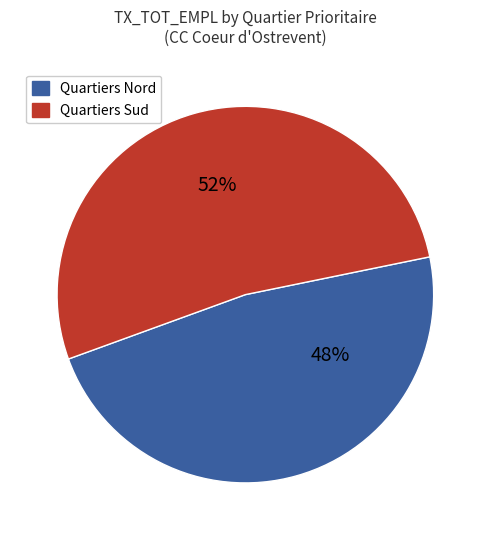

To the nearest percent, what is the average slice percentage?

50%